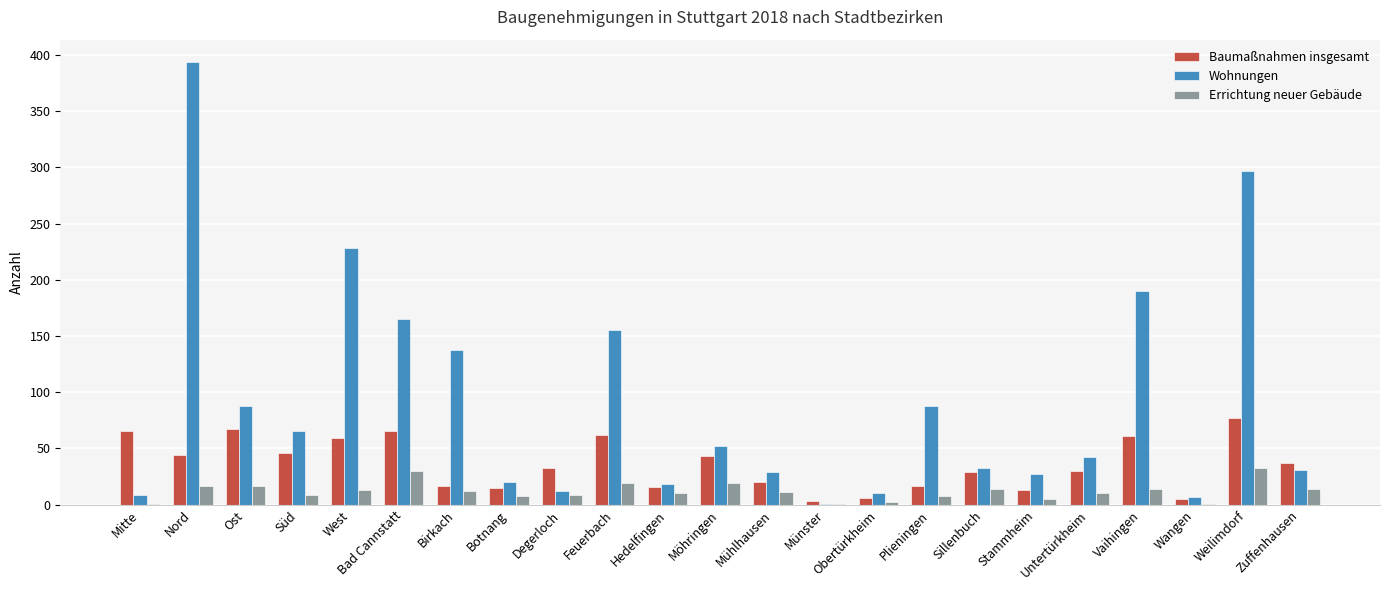

Between Münster and Untertürkheim, which series saw the biggest shift?

Wohnungen